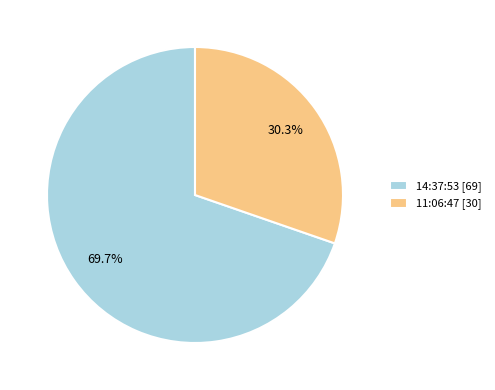

What is the majority slice?

14:37:53